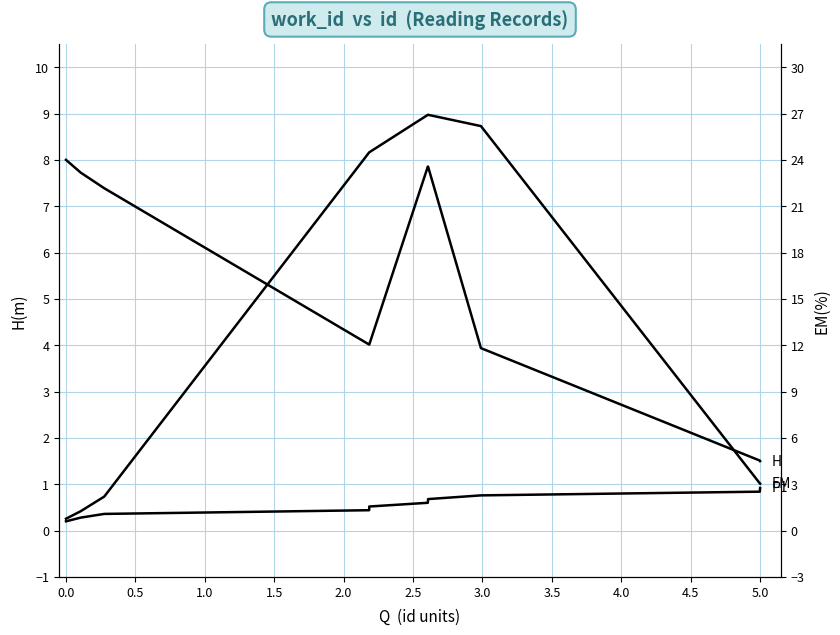

Is it true that P1 equals 0.2 at 3.0?

False